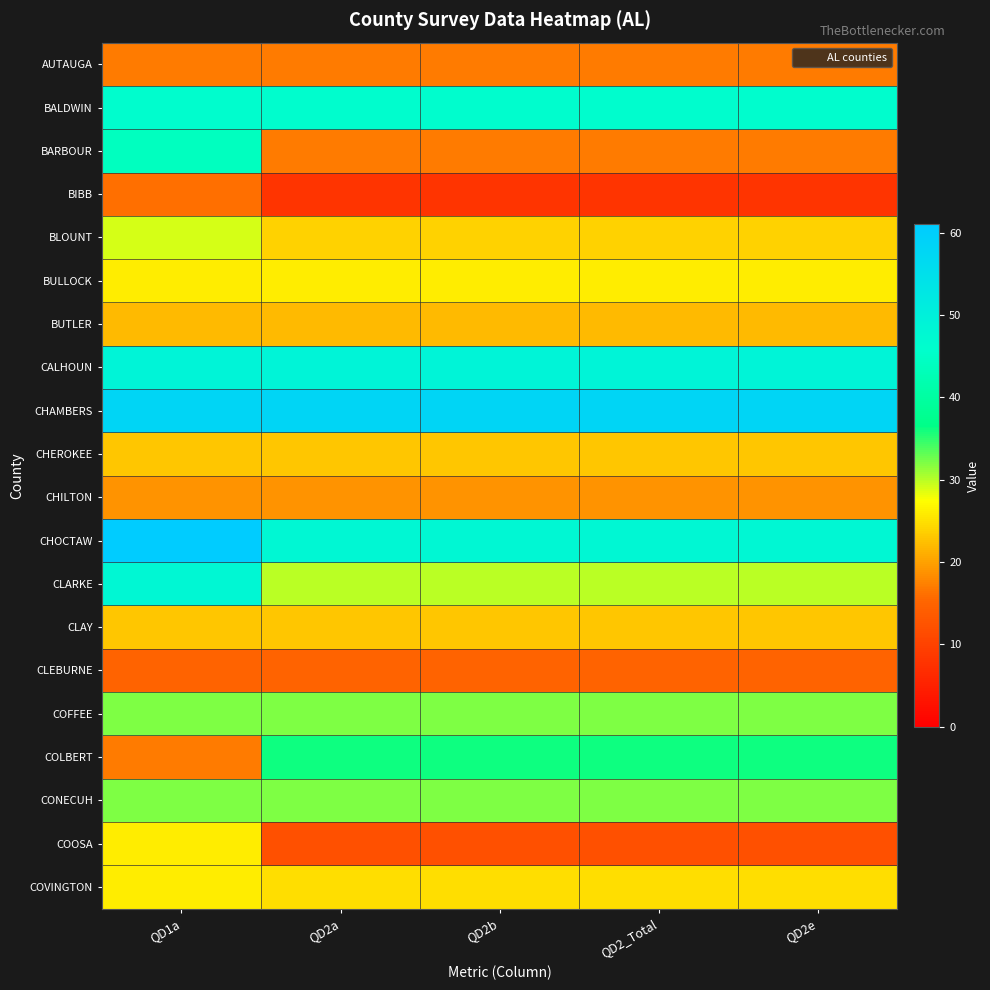

Rank the series by their maximum value, from highest to lowest.

CHOCTAW, CHAMBERS, CALHOUN, CLARKE, BALDWIN, BARBOUR, COLBERT, COFFEE, CONECUH, BLOUNT, BULLOCK, COOSA, COVINGTON, CHEROKEE, CLAY, BUTLER, CHILTON, AUTAUGA, BIBB, CLEBURNE